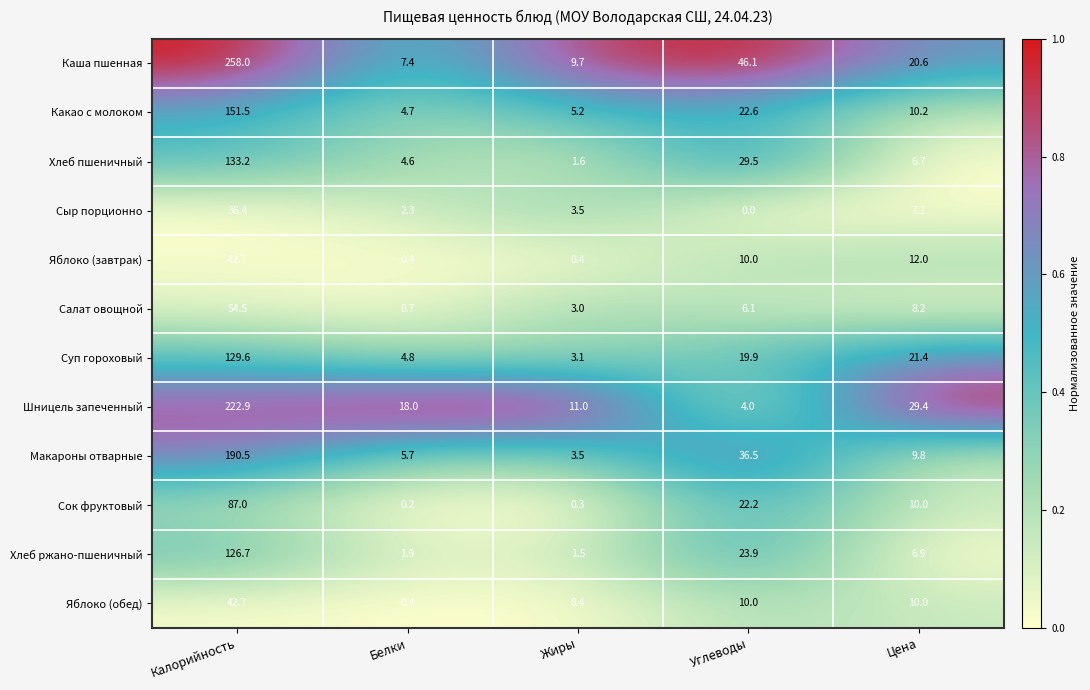

At which category does the chart reach its peak across all series?

Калорийность